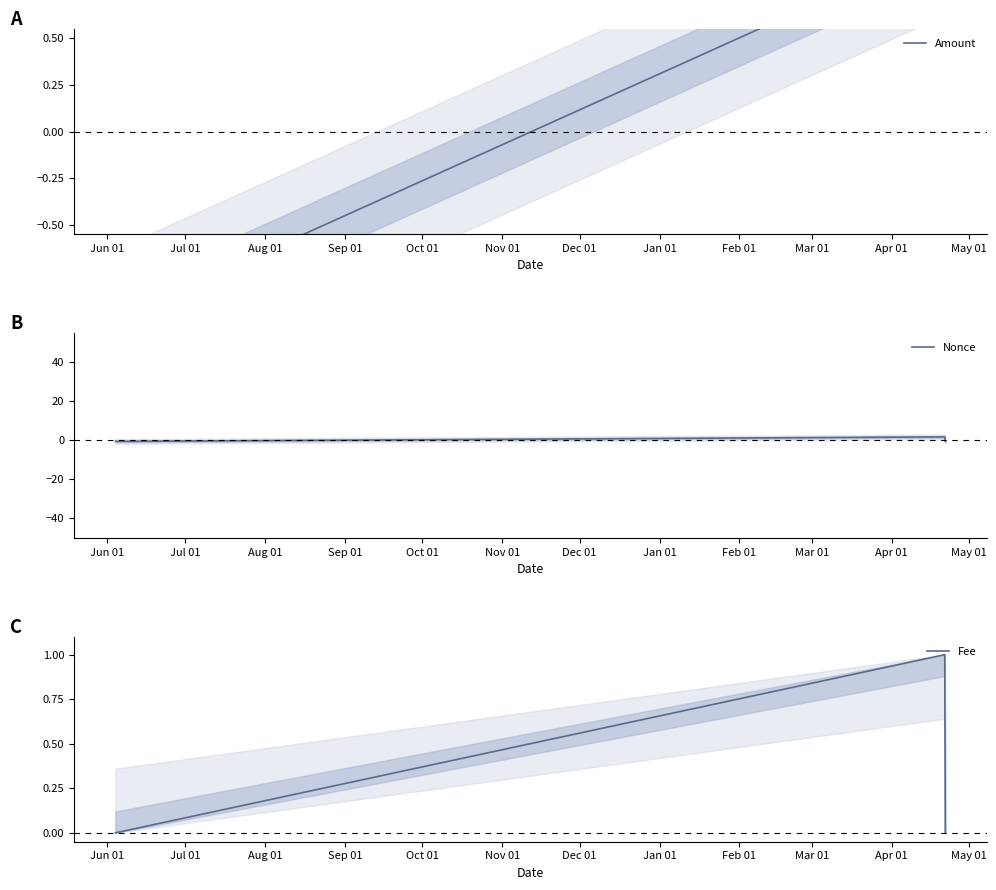

What is the minimum value for Nonce?

-0.6